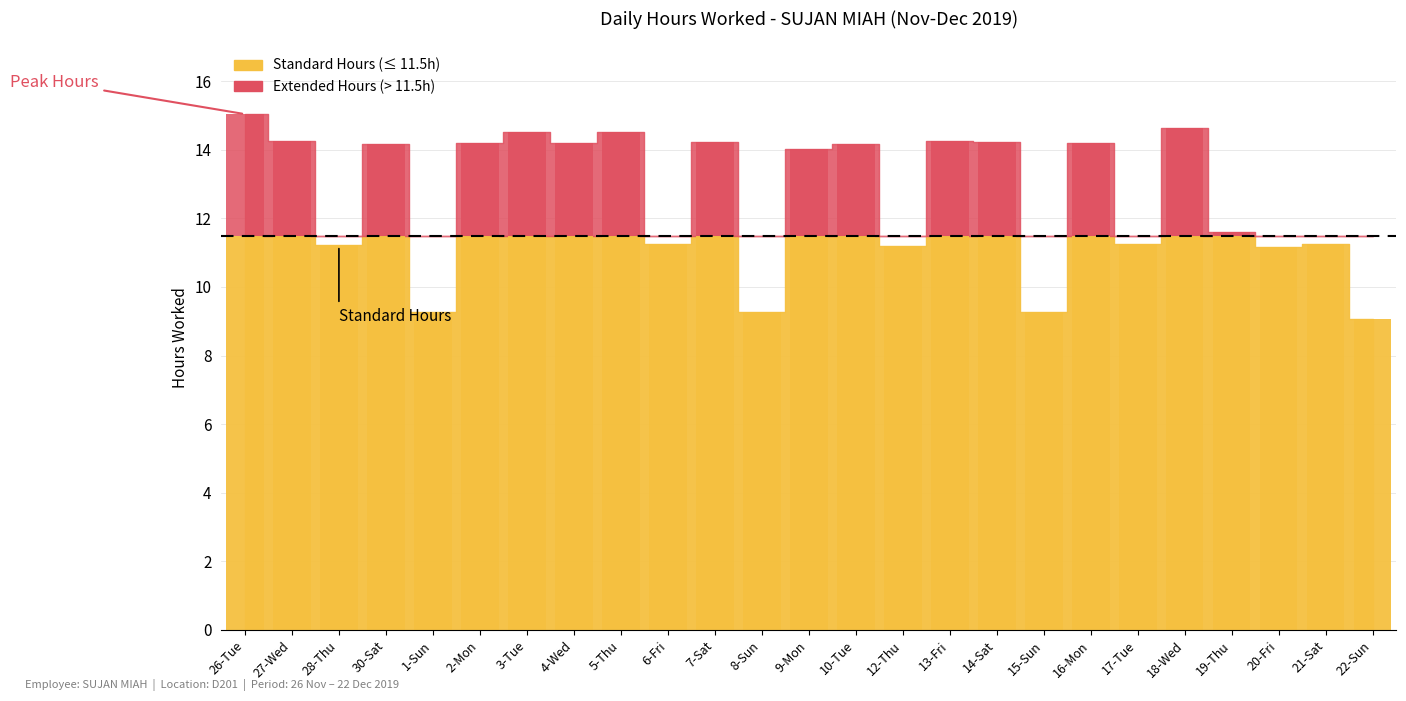

Reading left to right, extract all data points from this chart.

26-Tue=15.0	27-Wed=14.3	28-Thu=11.2	30-Sat=14.2	1-Sun=9.3	2-Mon=14.2	3-Tue=14.5	4-Wed=14.2	5-Thu=14.5	6-Fri=11.2	7-Sat=14.2	8-Sun=9.3	9-Mon=14.0	10-Tue=14.2	12-Thu=11.2	13-Fri=14.3	14-Sat=14.2	15-Sun=9.3	16-Mon=14.2	17-Tue=11.2	18-Wed=14.6	19-Thu=11.6	20-Fri=11.2	21-Sat=11.2	22-Sun=9.1